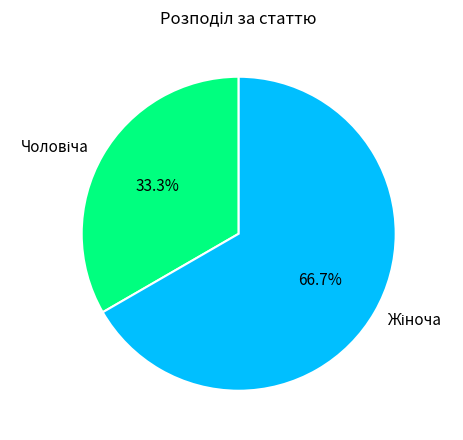

Is there a majority slice in this chart?

Yes